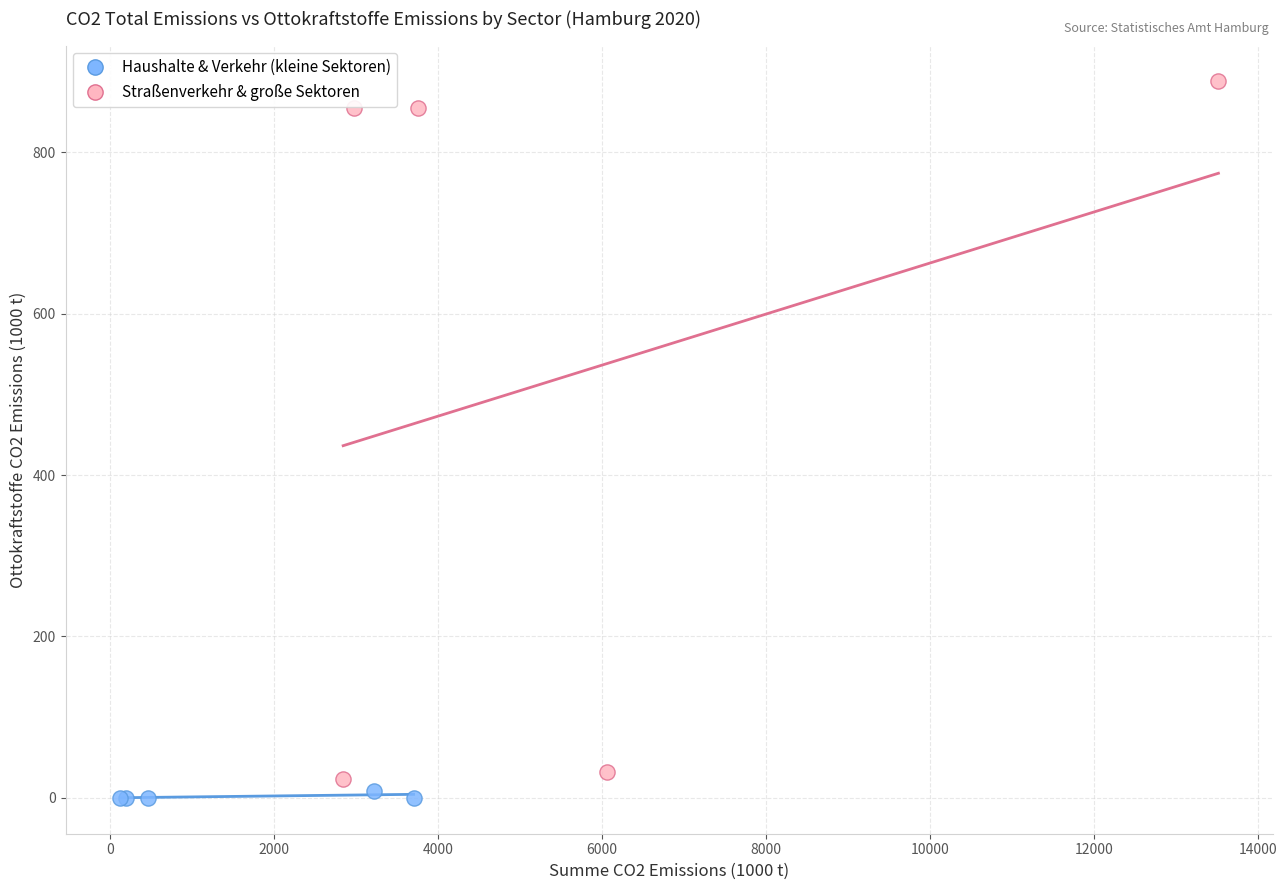

Which series contains the highest Y value?

Straßenverkehr & große Sektoren